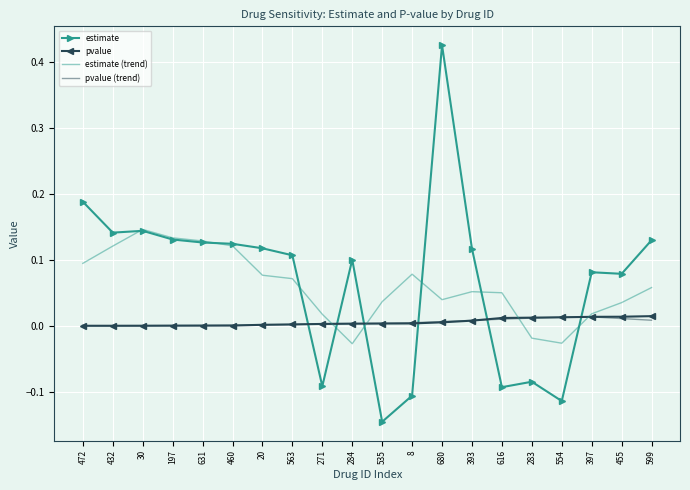

Is it true that estimate (trend) equals 0.0 at 535?

True